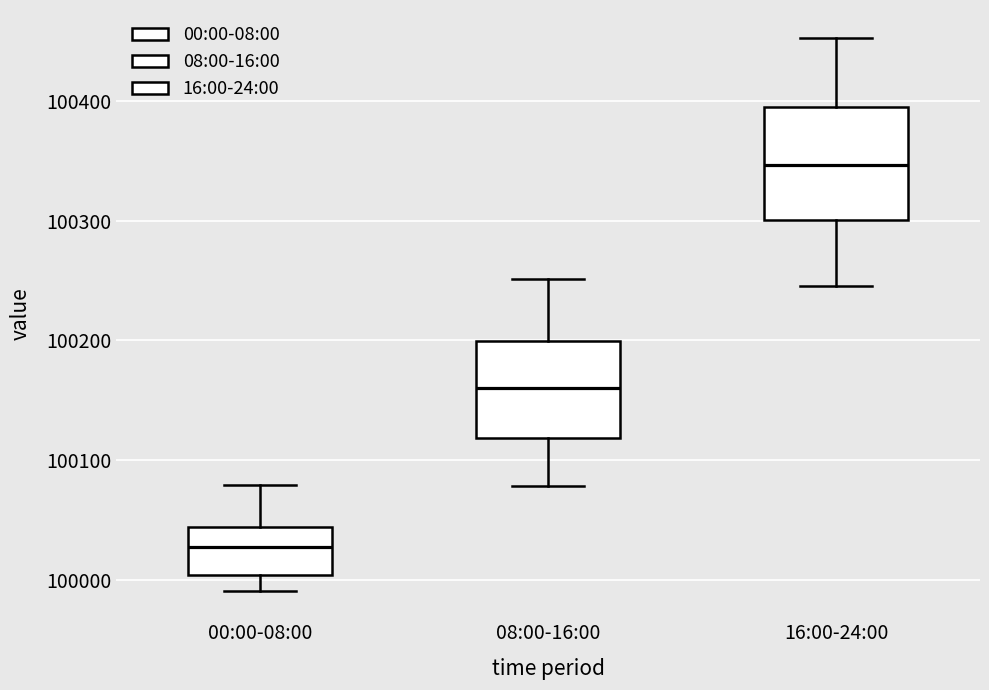

Which box's median line is the highest?

16:00-24:00